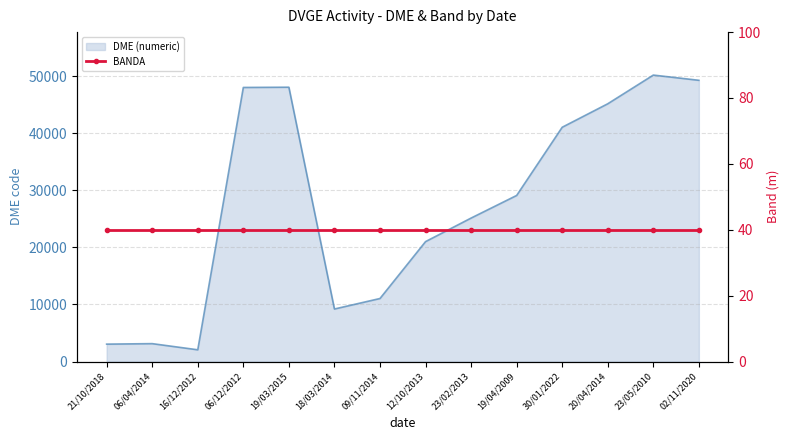

Reading left to right, transcribe all the data shown in this chart.

21/10/2018=3046	06/04/2014=3132	16/12/2012=2054	06/12/2012=48014	19/03/2015=48057	18/03/2014=9199	09/11/2014=11039	12/10/2013=21005	23/02/2013=25133	19/04/2009=29094	30/01/2022=41043	20/04/2014=45156	23/05/2010=50182	02/11/2020=49269